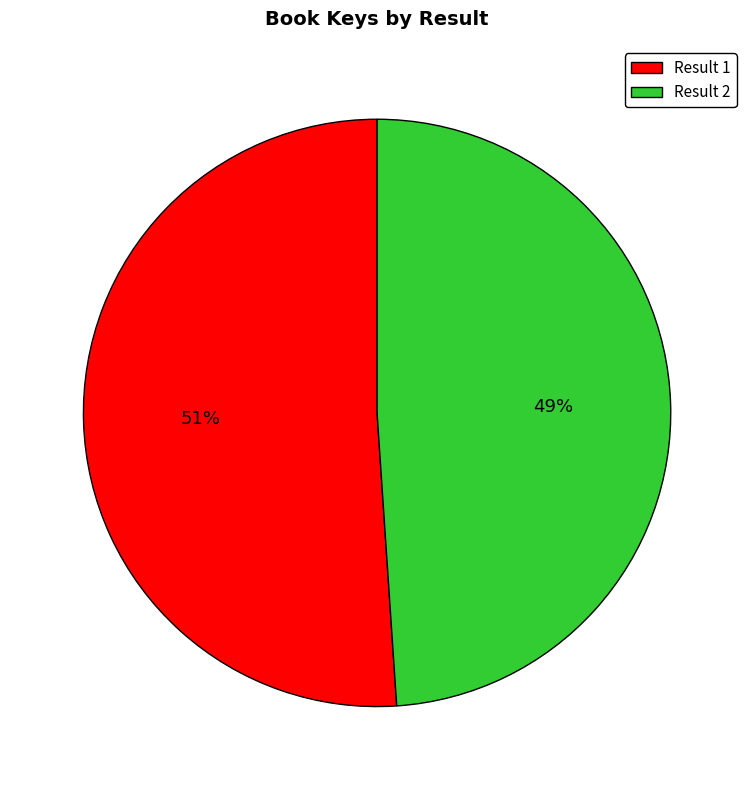

True or false: Result 1 accounts for 51% of the total.

True